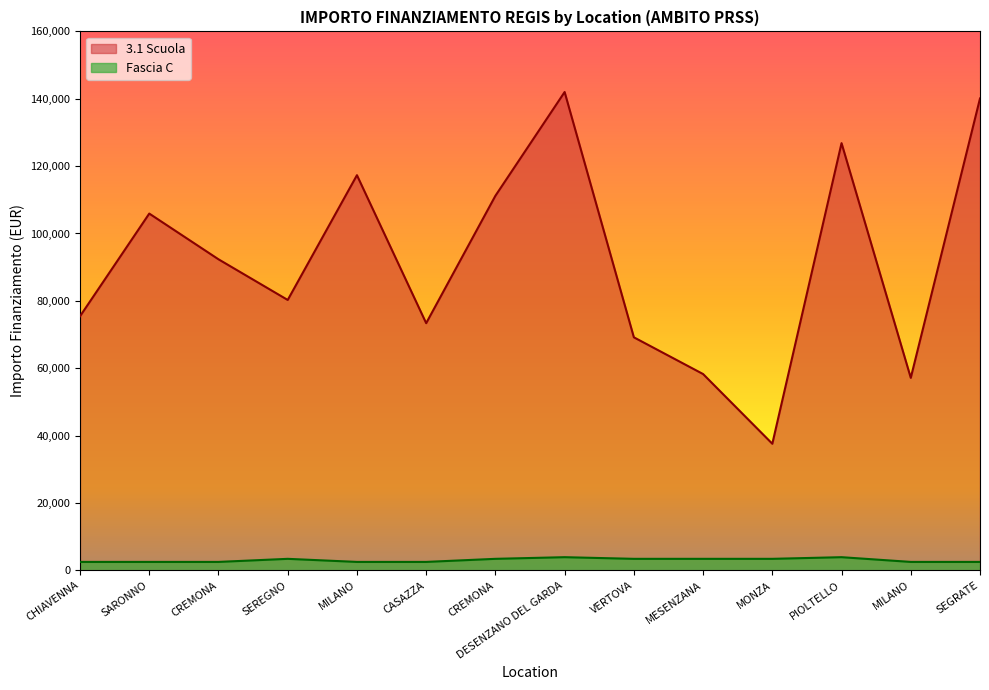

What is the maximum value shown in the chart?

142004.3